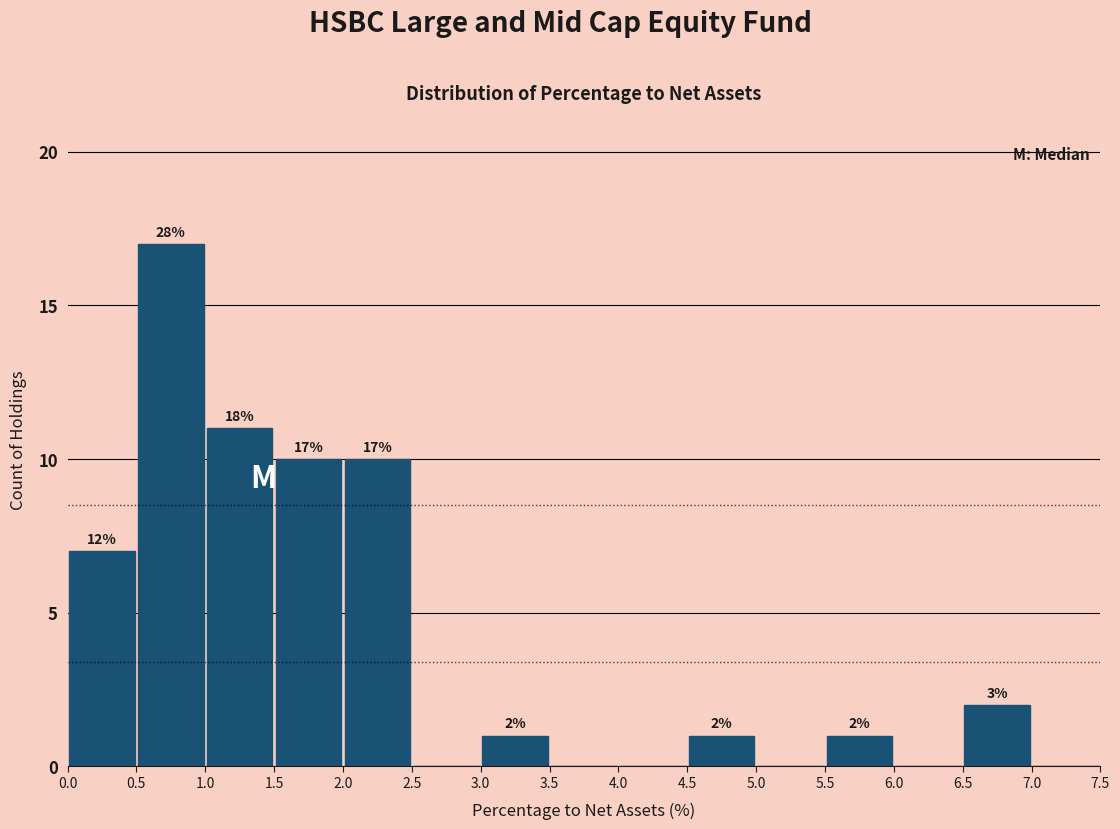

Over which range of the x-axis is the bar tallest?

0.5 to 1.0